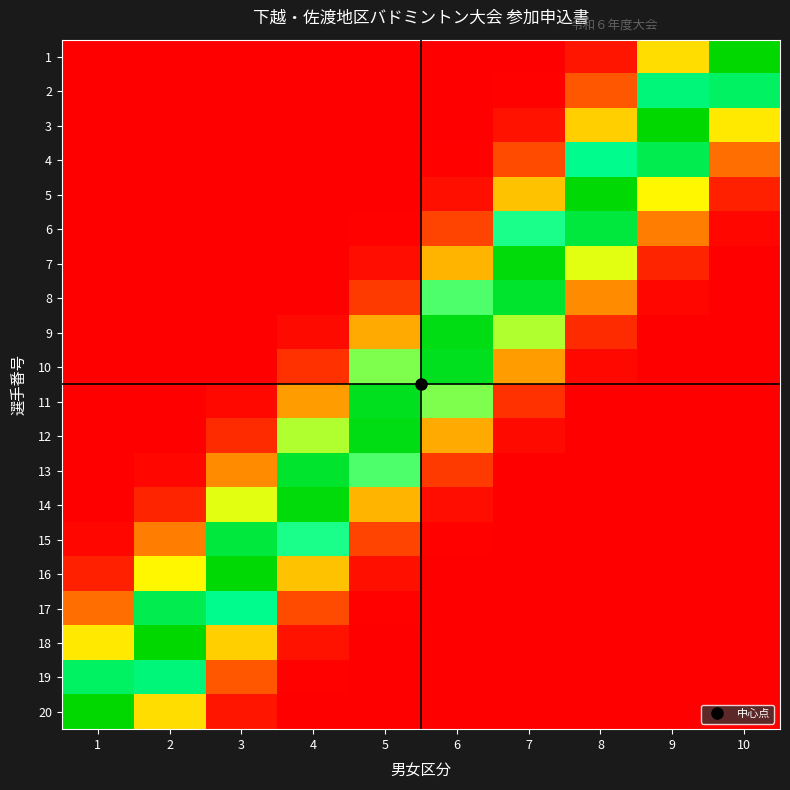

Reading right to left, extract all data points from this chart.

1: 10=1.0	9=0.5	8=0.0	7=0.0	6=0.0	5=0.0	4=0.0	3=0.0	2=0.0	1=0.0
2: 10=0.8	9=0.8	8=0.2	7=0.0	6=0.0	5=0.0	4=0.0	3=0.0	2=0.0	1=0.0
3: 10=0.5	9=1.0	8=0.4	7=0.0	6=0.0	5=0.0	4=0.0	3=0.0	2=0.0	1=0.0
4: 10=0.2	9=0.9	8=0.8	7=0.1	6=0.0	5=0.0	4=0.0	3=0.0	2=0.0	1=0.0
5: 10=0.1	9=0.5	8=1.0	7=0.4	6=0.0	5=0.0	4=0.0	3=0.0	2=0.0	1=0.0
6: 10=0.0	9=0.2	8=0.9	7=0.7	6=0.1	5=0.0	4=0.0	3=0.0	2=0.0	1=0.0
7: 10=0.0	9=0.1	8=0.6	7=1.0	6=0.3	5=0.0	4=0.0	3=0.0	2=0.0	1=0.0
8: 10=0.0	9=0.0	8=0.3	7=0.9	6=0.7	5=0.1	4=0.0	3=0.0	2=0.0	1=0.0
9: 10=0.0	9=0.0	8=0.1	7=0.6	6=1.0	5=0.3	4=0.0	3=0.0	2=0.0	1=0.0
10: 10=0.0	9=0.0	8=0.0	7=0.3	6=0.9	5=0.7	4=0.1	3=0.0	2=0.0	1=0.0
11: 10=0.0	9=0.0	8=0.0	7=0.1	6=0.7	5=0.9	4=0.3	3=0.0	2=0.0	1=0.0
12: 10=0.0	9=0.0	8=0.0	7=0.0	6=0.3	5=1.0	4=0.6	3=0.1	2=0.0	1=0.0
13: 10=0.0	9=0.0	8=0.0	7=0.0	6=0.1	5=0.7	4=0.9	3=0.3	2=0.0	1=0.0
14: 10=0.0	9=0.0	8=0.0	7=0.0	6=0.0	5=0.3	4=1.0	3=0.6	2=0.1	1=0.0
15: 10=0.0	9=0.0	8=0.0	7=0.0	6=0.0	5=0.1	4=0.7	3=0.9	2=0.2	1=0.0
16: 10=0.0	9=0.0	8=0.0	7=0.0	6=0.0	5=0.0	4=0.4	3=1.0	2=0.5	1=0.1
17: 10=0.0	9=0.0	8=0.0	7=0.0	6=0.0	5=0.0	4=0.1	3=0.8	2=0.9	1=0.2
18: 10=0.0	9=0.0	8=0.0	7=0.0	6=0.0	5=0.0	4=0.0	3=0.4	2=1.0	1=0.5
19: 10=0.0	9=0.0	8=0.0	7=0.0	6=0.0	5=0.0	4=0.0	3=0.2	2=0.8	1=0.8
20: 10=0.0	9=0.0	8=0.0	7=0.0	6=0.0	5=0.0	4=0.0	3=0.0	2=0.5	1=1.0